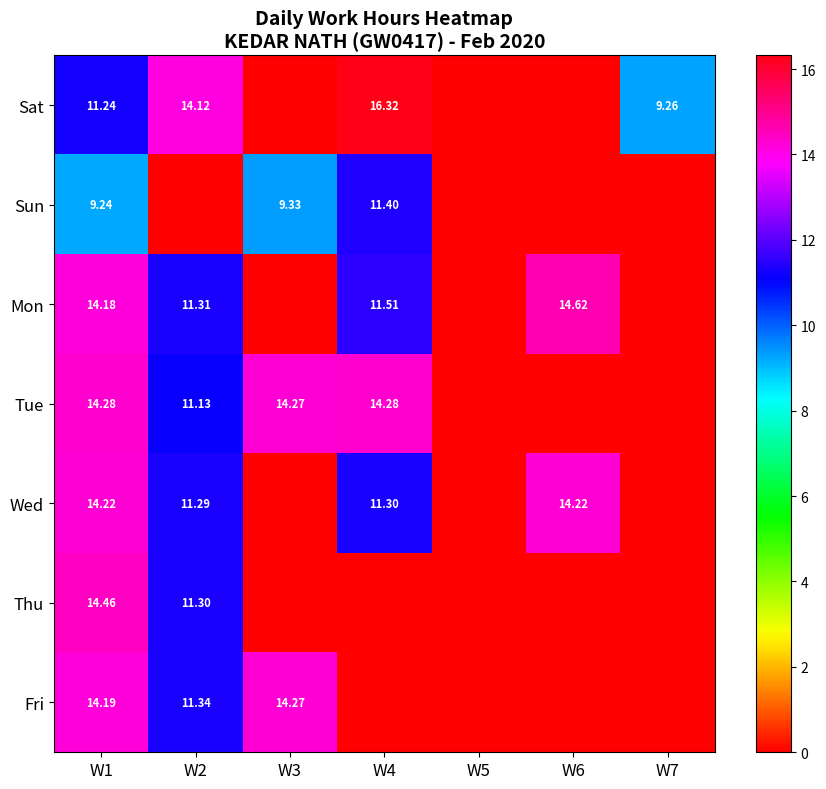

What is the spread (max minus min) of values at W4?

16.3